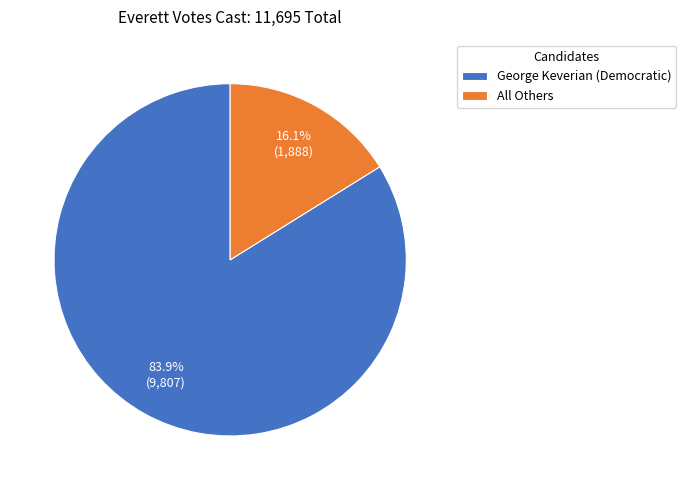

Between George Keverian (Democratic) and All Others, which is larger?

George Keverian (Democratic)